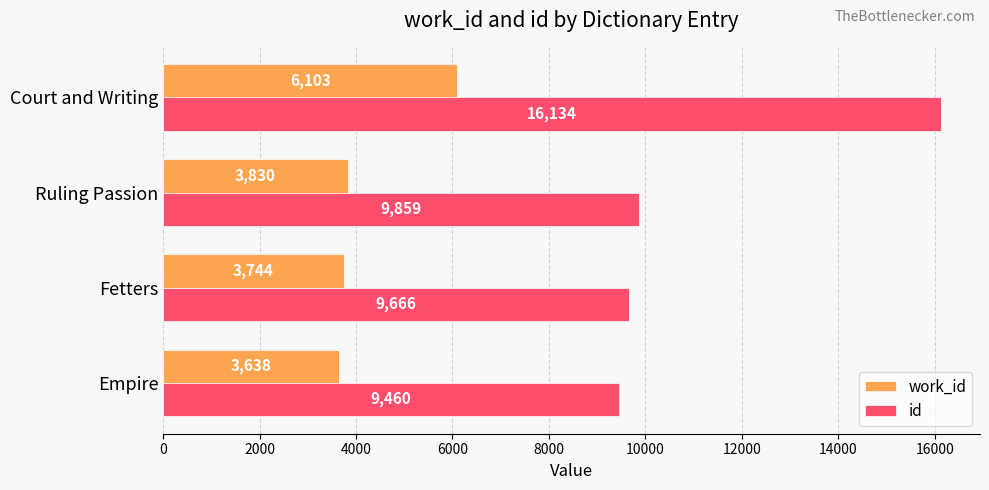

Which category has the highest value across all series?

Court and Writing